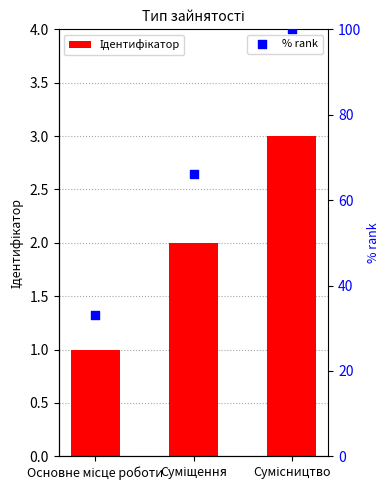

Is the value of Ідентифікатор at Основне місце роботи greater than the value of % rank at Сумісництво?

No